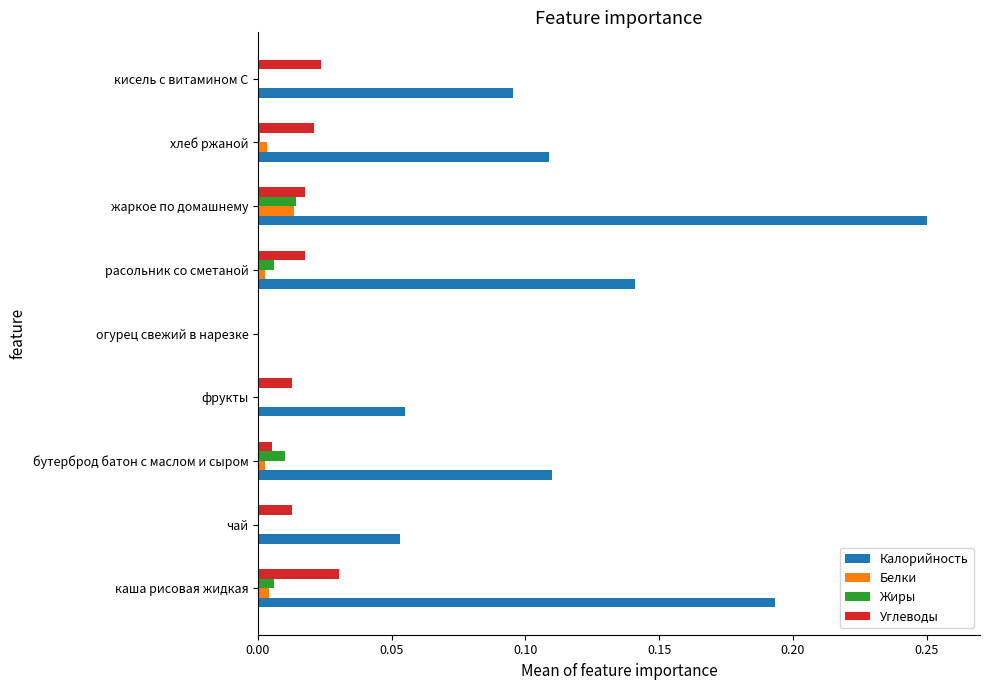

At which category is the sum across all series the highest?

жаркое по домашнему